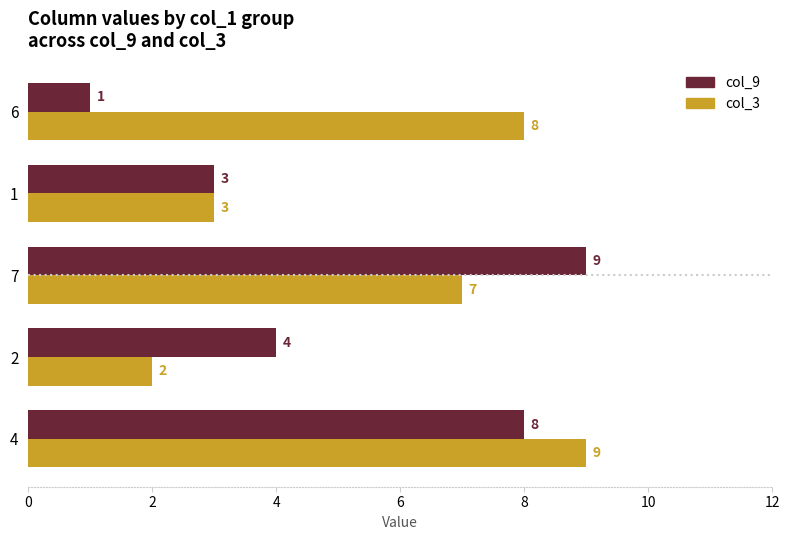

What is the average value of the col_9 series?

5